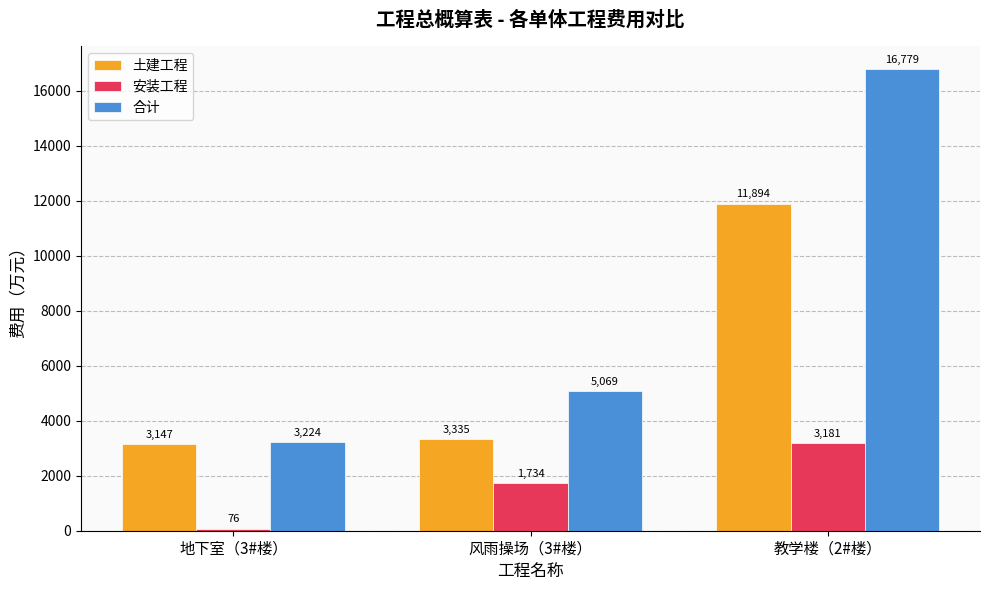

What are all the series names shown in the legend?

土建工程, 安装工程, 合计